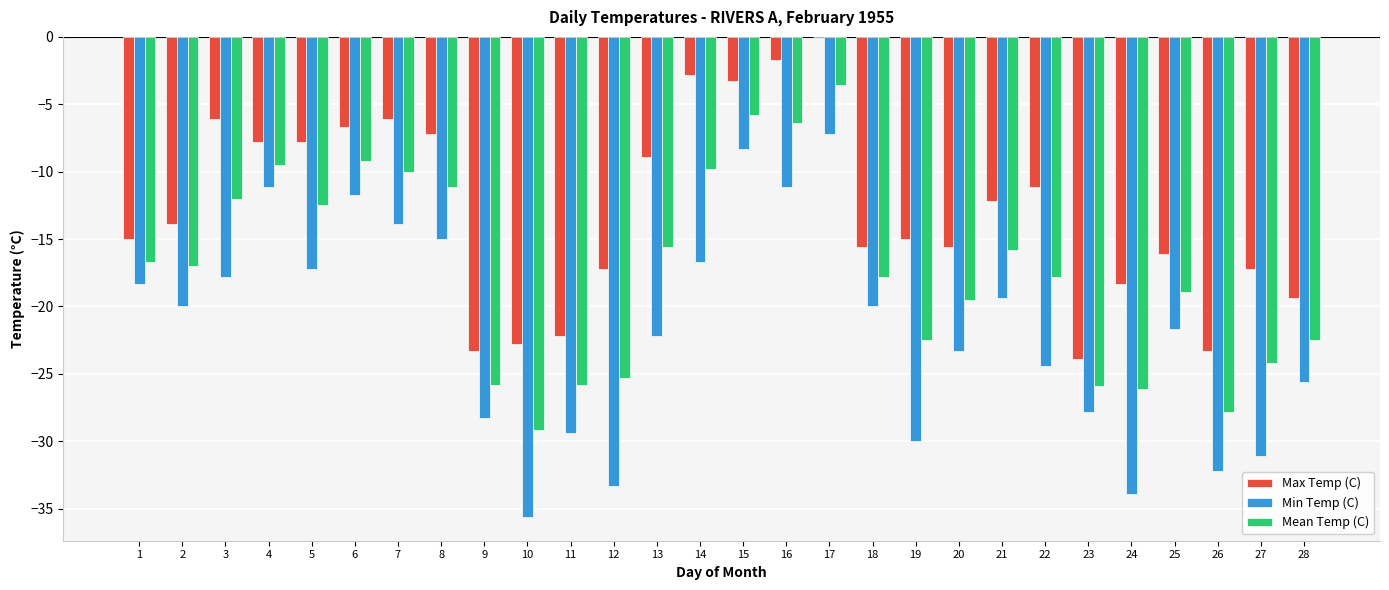

At which label is Min Temp (C) closest to -21?

25